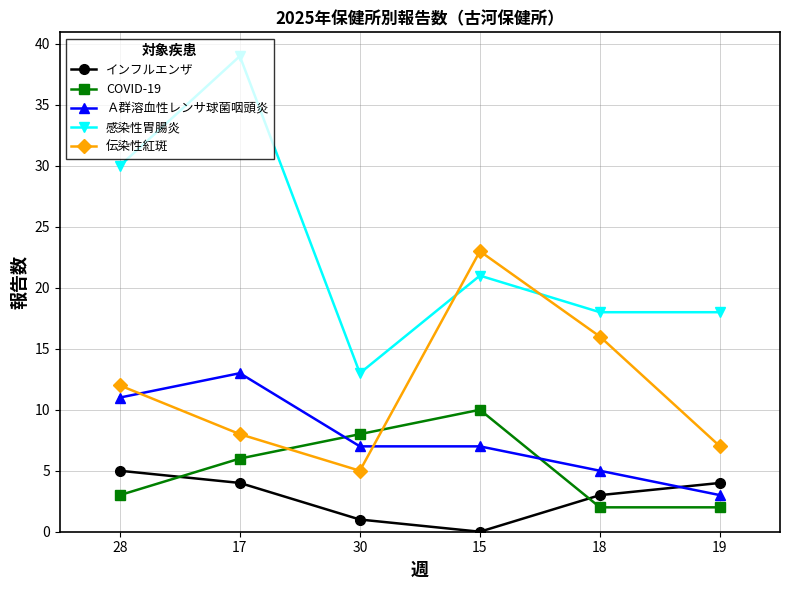

How many values in the インフルエンザ series are below 4?

3